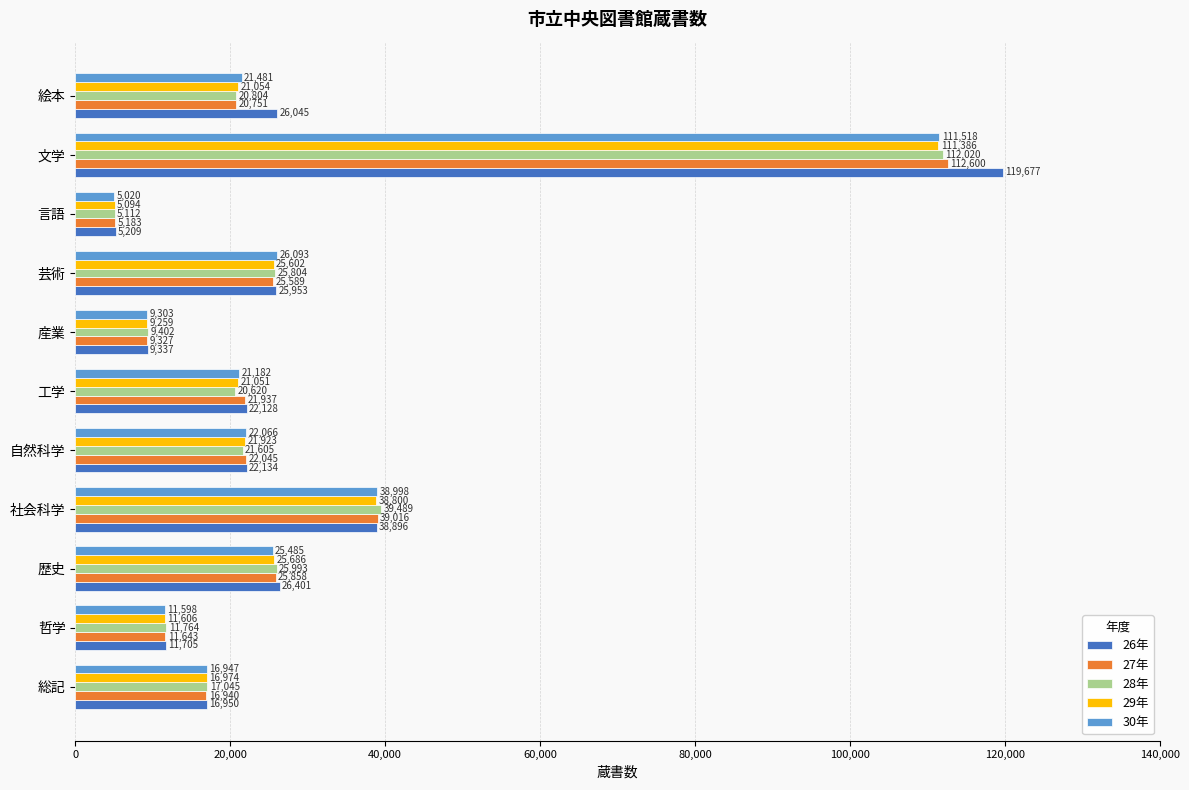

Which series has the widest spread of values?

26年